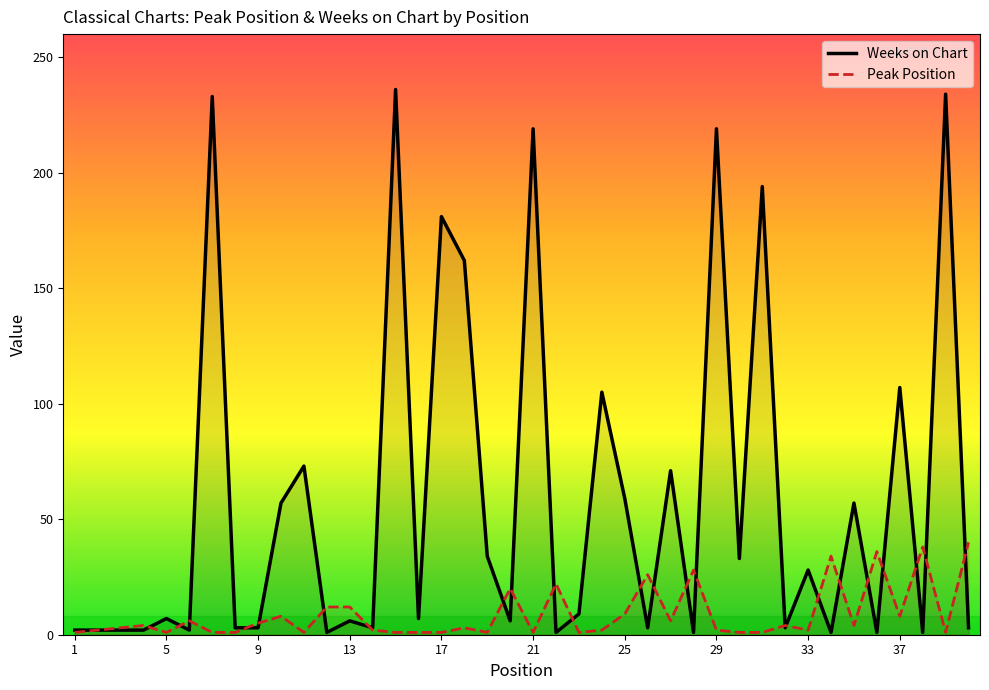

At how many categories does at least one series exceed 191?

6